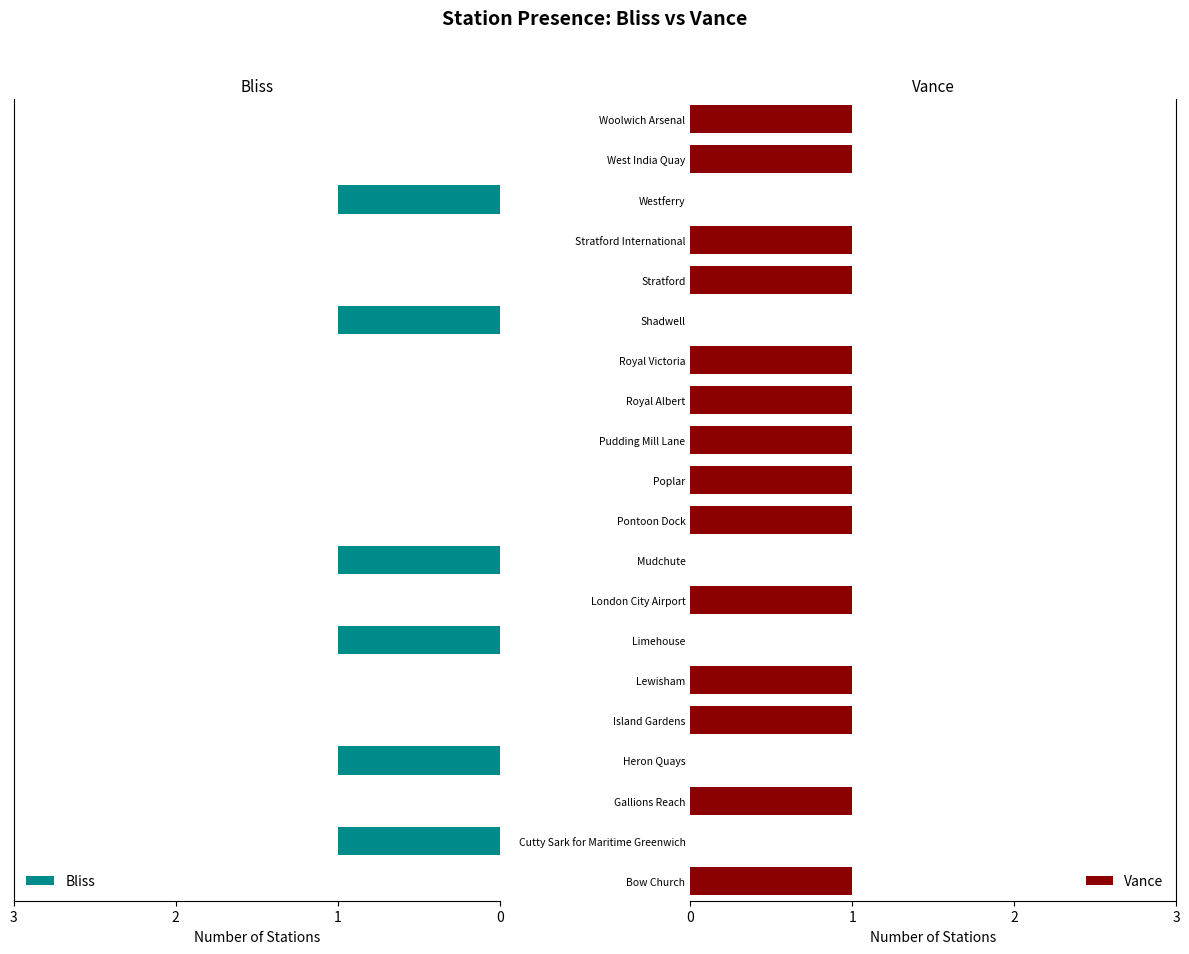

What is the sum of all Bliss values?

6